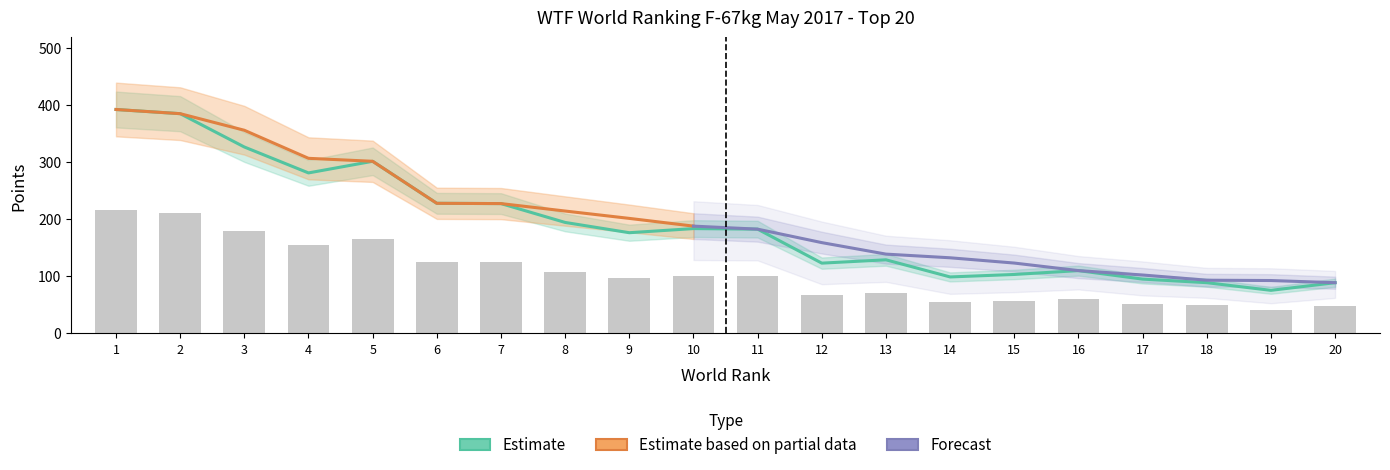

What is the value of the Points from 2014-2016 bar at the 17th from the left?

52.4